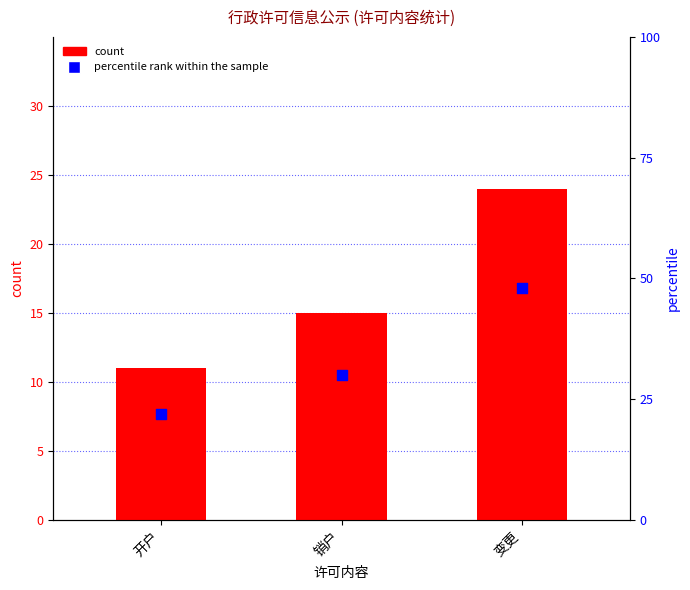

At which category is the sum across all series the highest?

变更